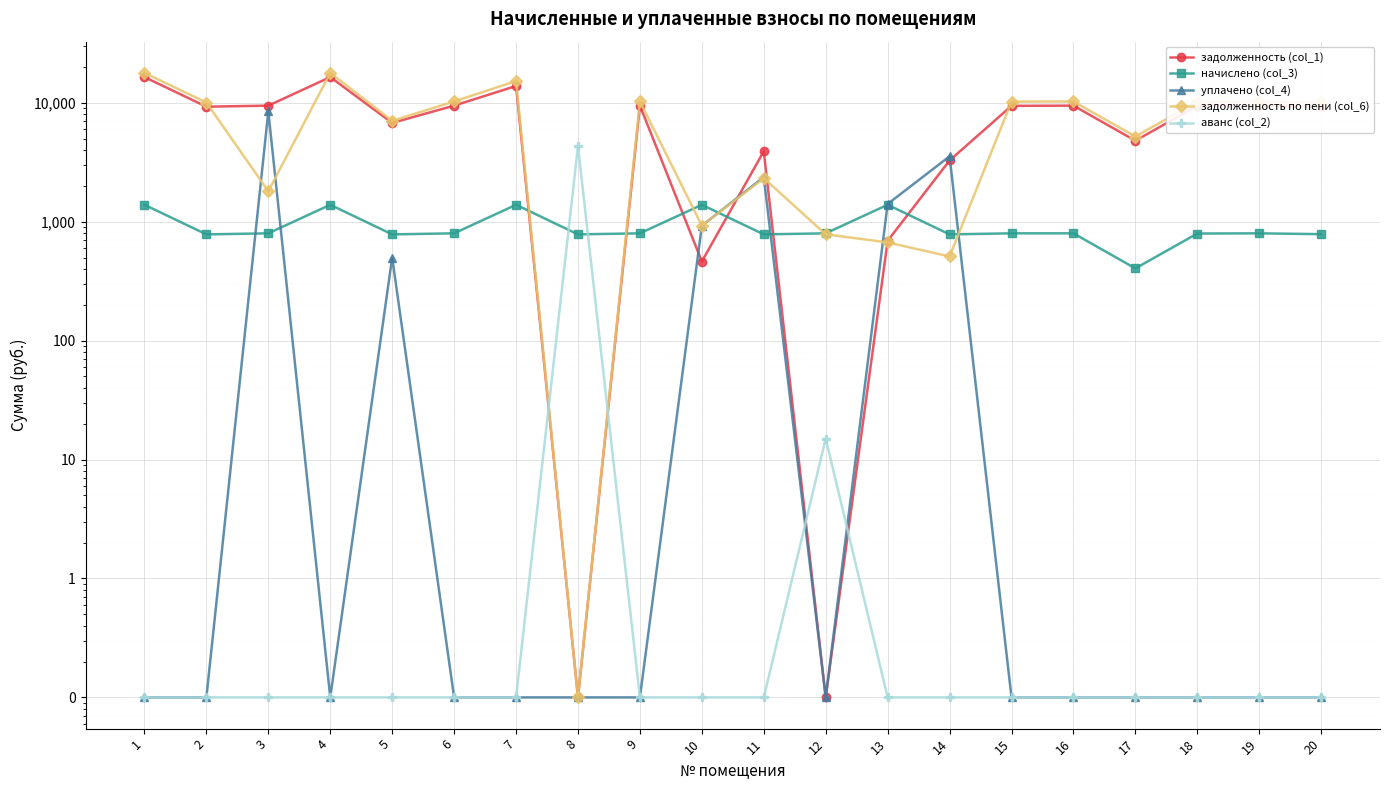

What is the value of the начислено (col_3) point at the 16th from the left?

798.7